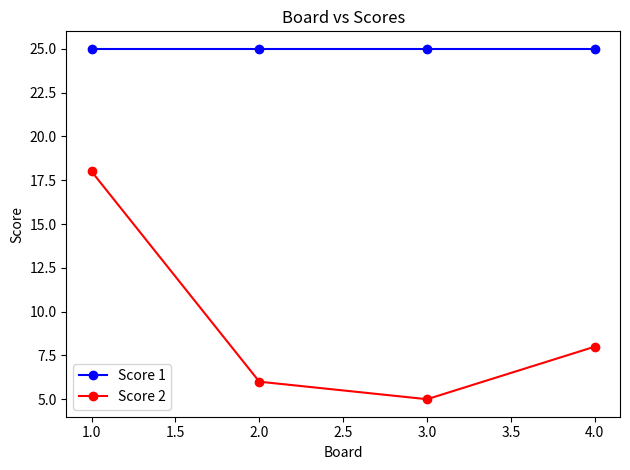

True or false: Score 1 and Score 2 cross at least once.

False